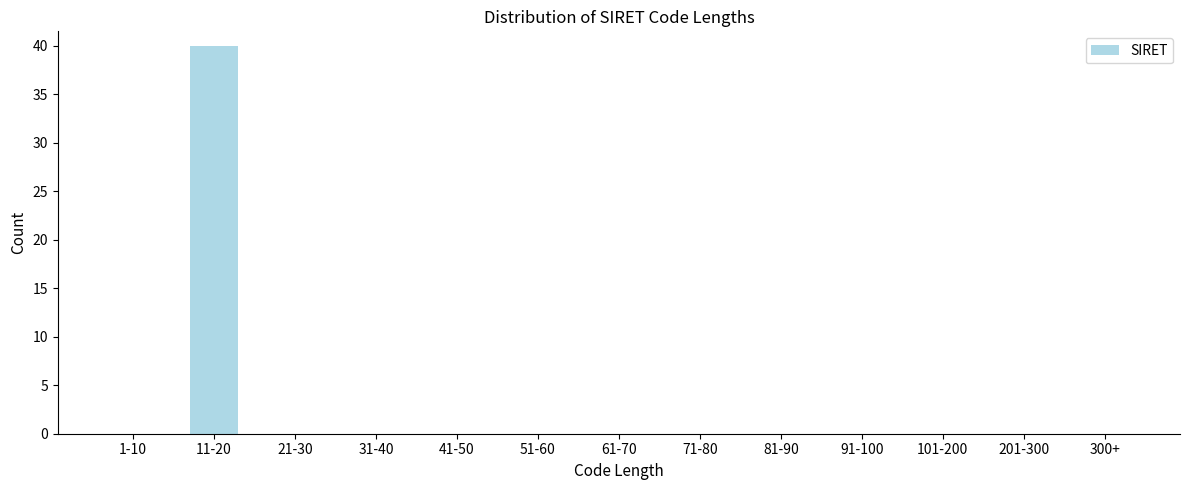

Reading right to left, what are all the values shown in this chart?

300+=0	201-300=0	101-200=0	91-100=0	81-90=0	71-80=0	61-70=0	51-60=0	41-50=0	31-40=0	21-30=0	11-20=40	1-10=0